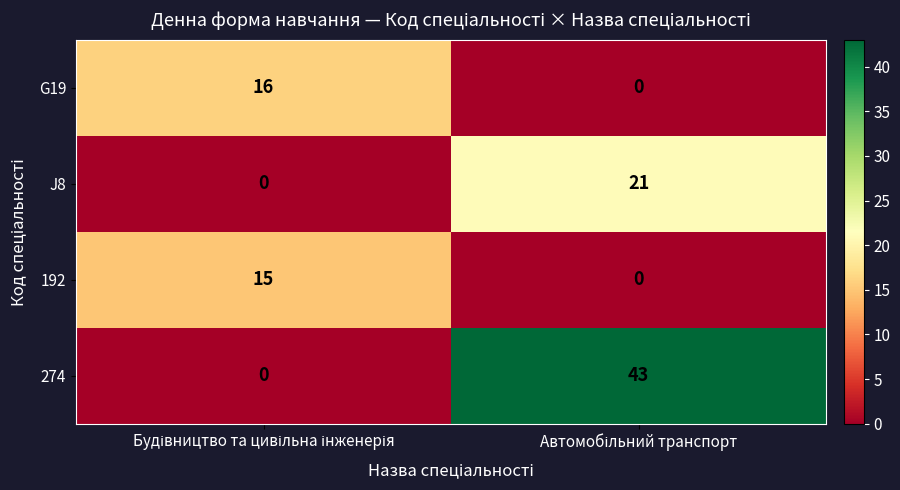

What is the highest value of the J8 series?

21